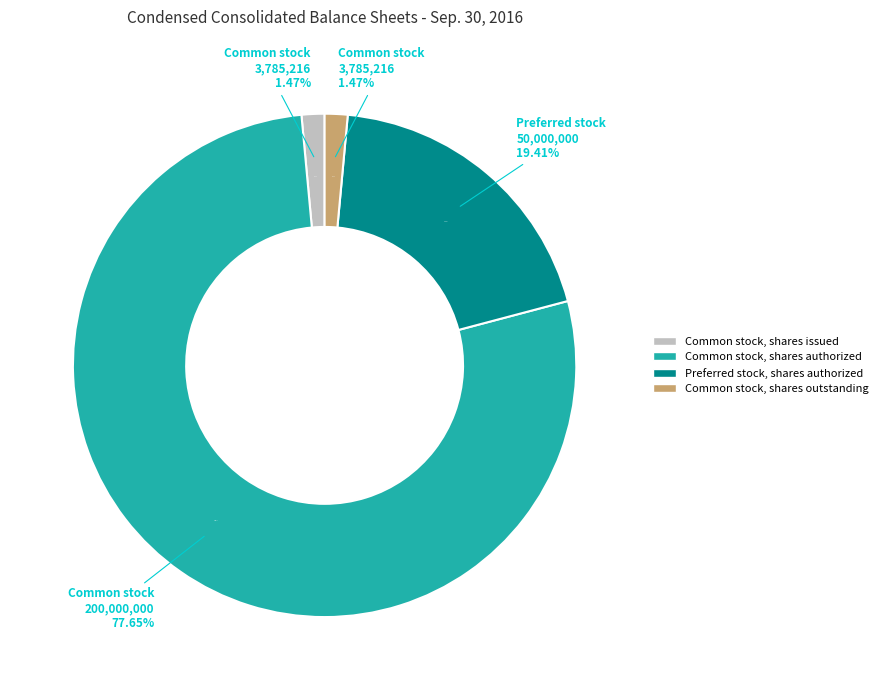

What portion of the pie excludes Common stock, shares authorized?

22.4%